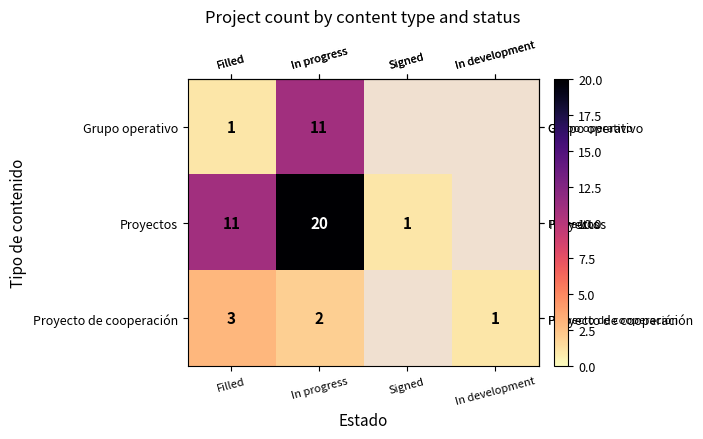

At which label is row_1 closest to 10?

Filled